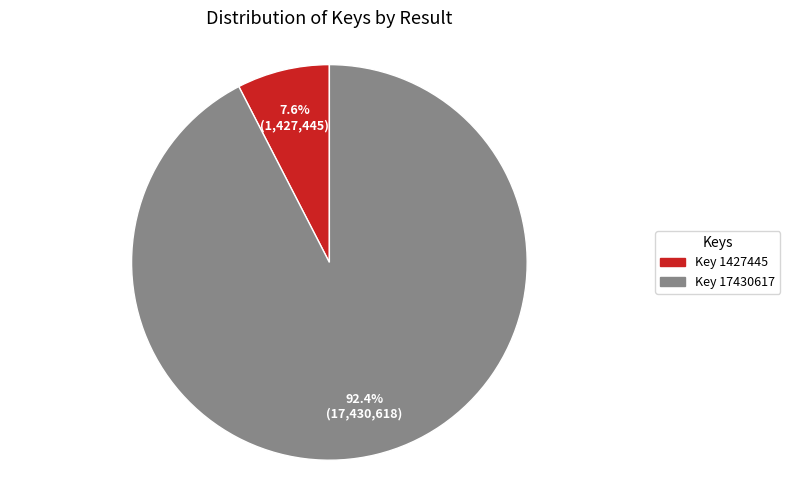

Is there any slice that represents more than half of the pie?

Yes